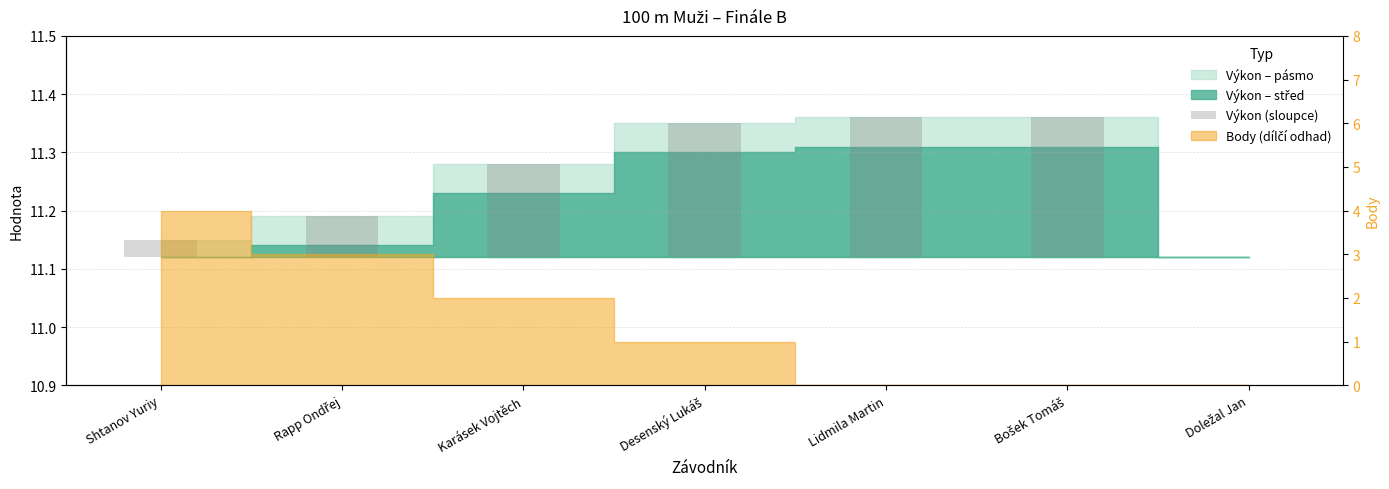

How many bars are there in total?

7